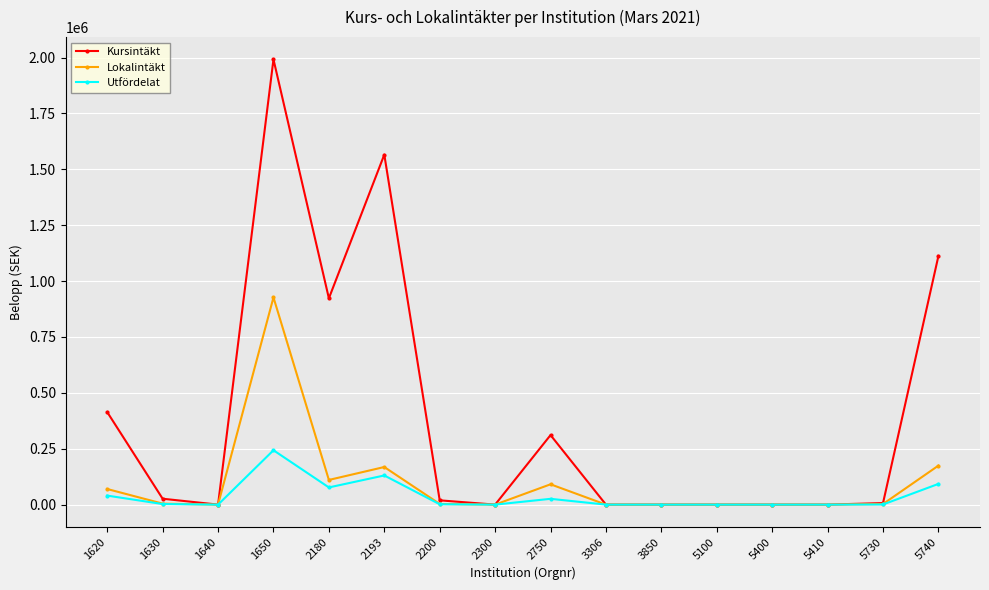

List the series in order of their peak value, lowest first.

Utfördelat, Lokalintäkt, Kursintäkt